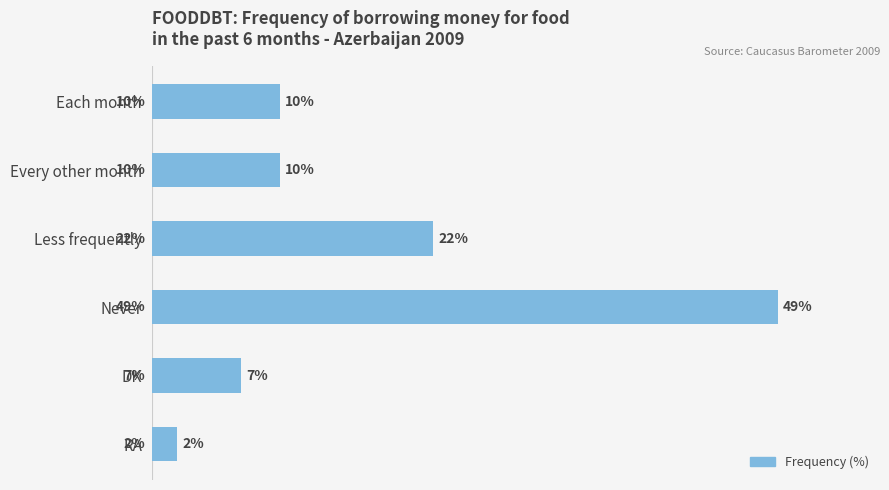

Where is the data nearest to the value 25?

Less frequently